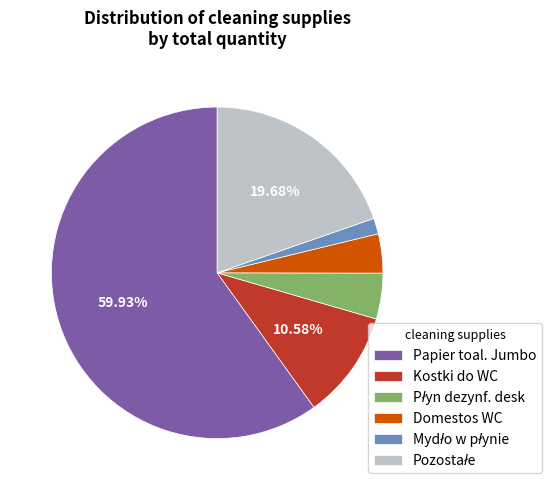

Count the number of slices in the pie.

6